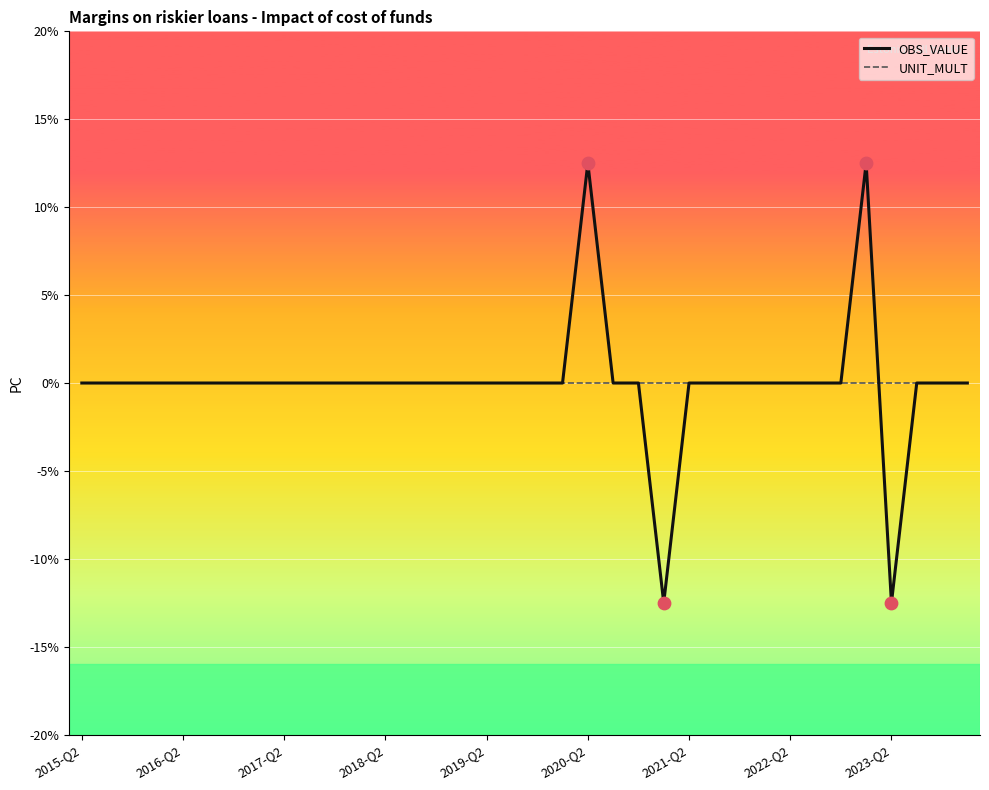

Rank the series by their maximum value, from lowest to highest.

UNIT_MULT, OBS_VALUE